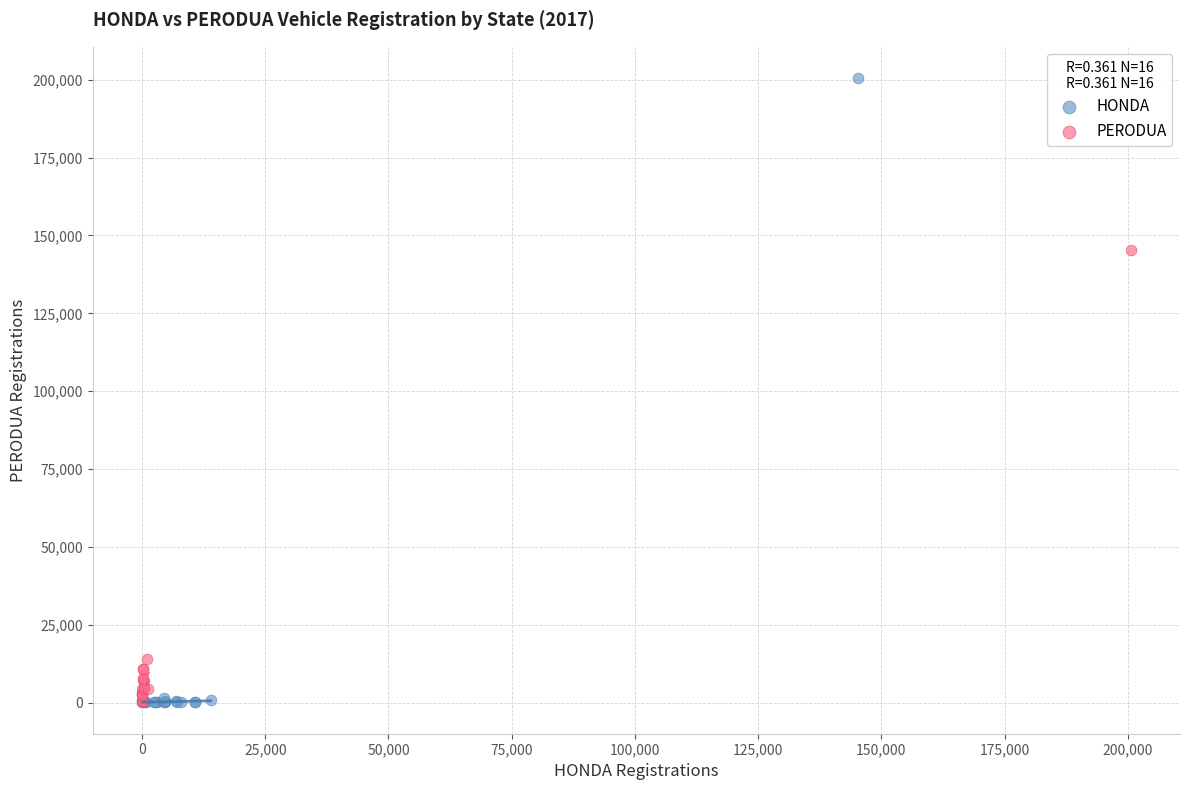

What are all the series names shown in the legend?

HONDA, PERODUA